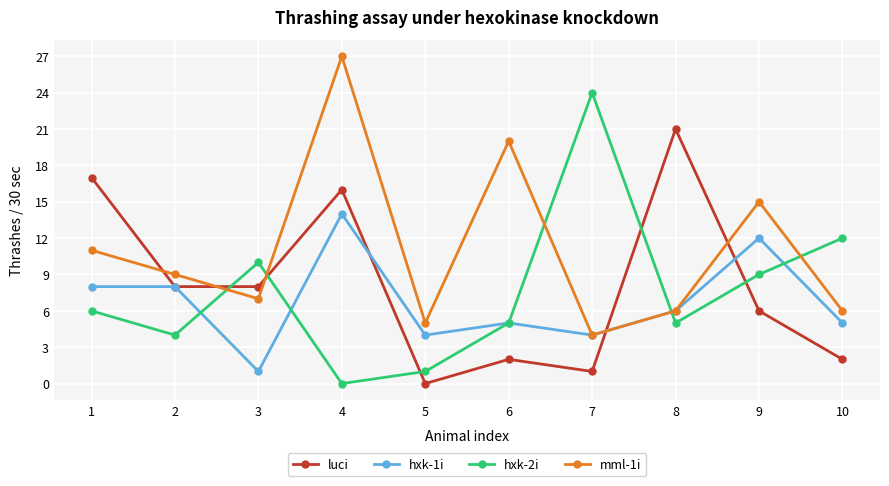

What is the total value across all series at 6?

32